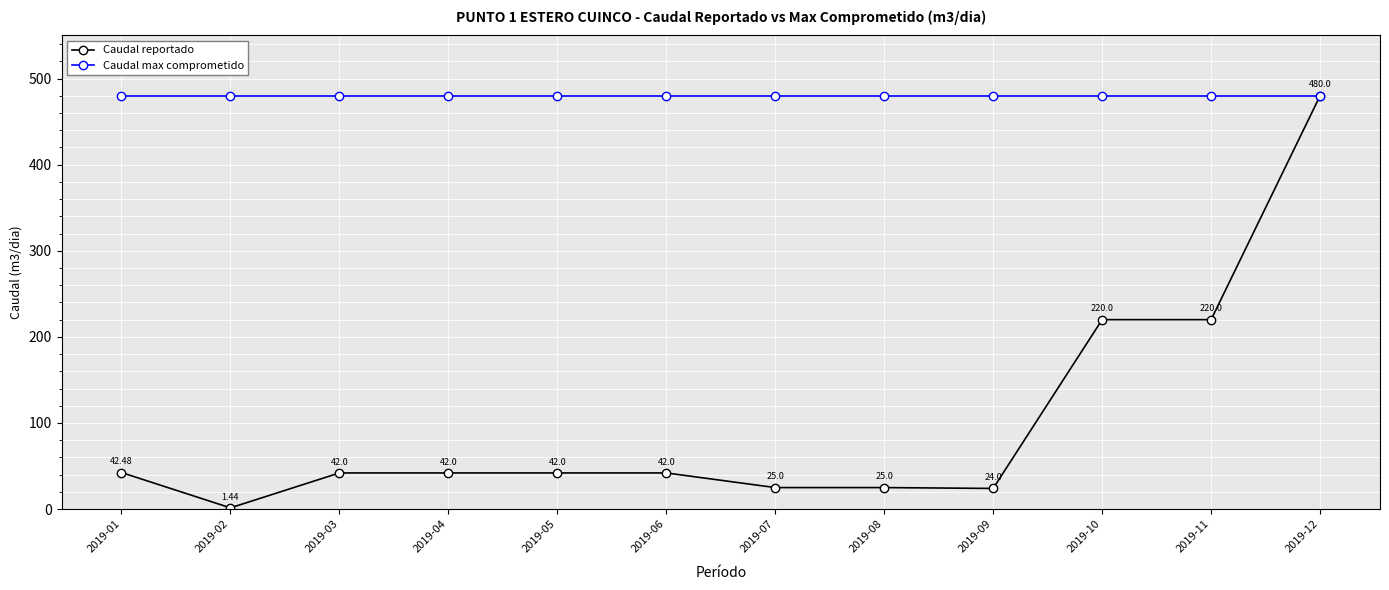

Rank the series at 2019-09 from highest to lowest value.

Caudal max comprometido, Caudal reportado